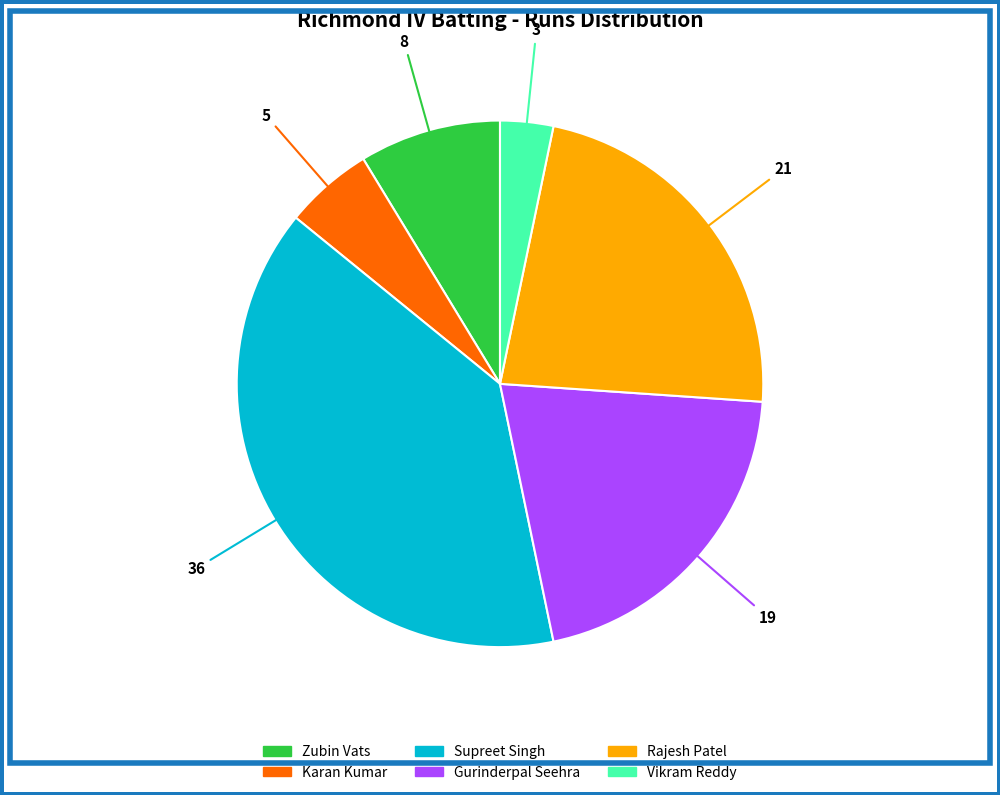

Is there any slice that represents more than half of the pie?

No